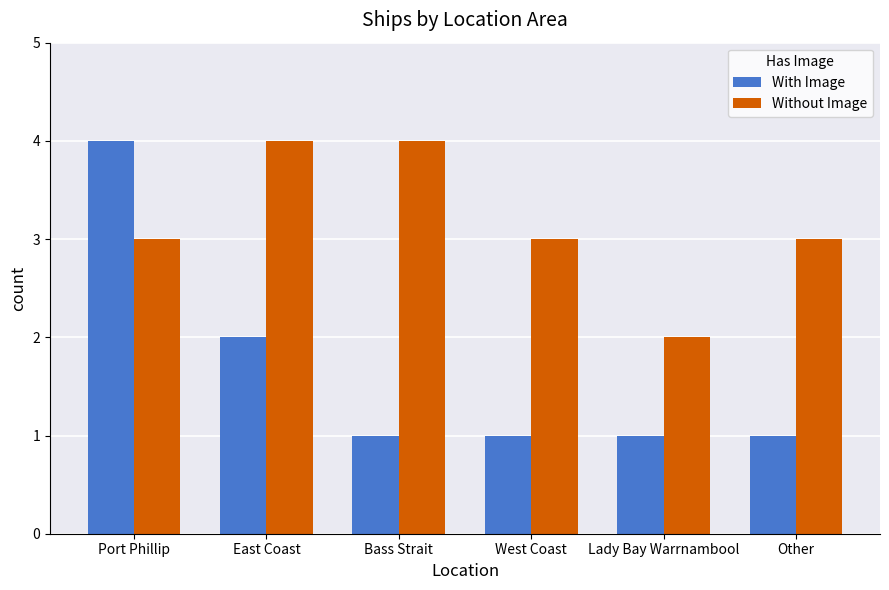

Read the Without Image value at Port Phillip.

3